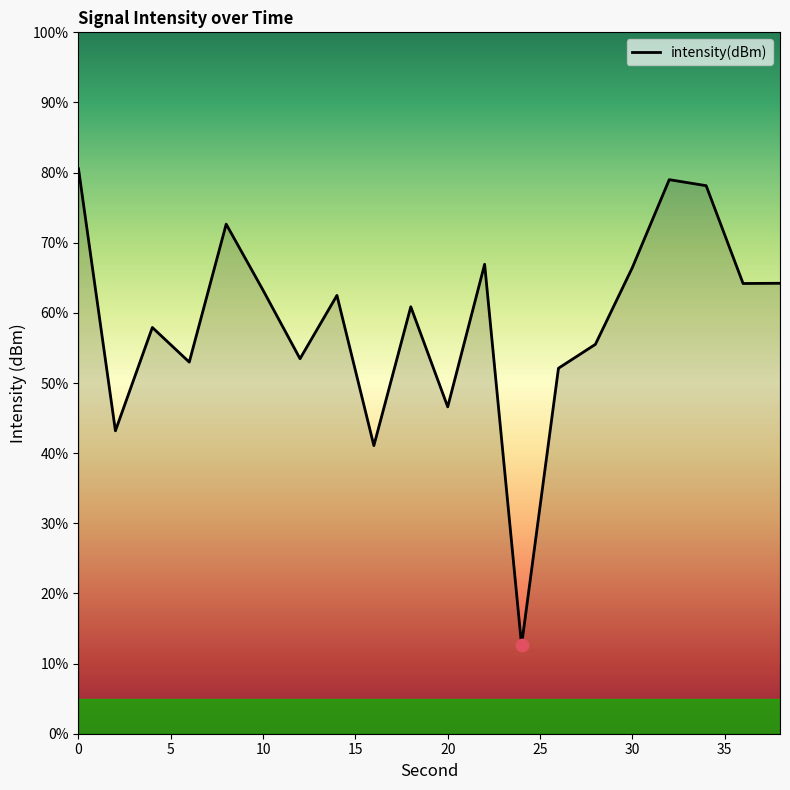

What is the greatest value displayed?

80.5